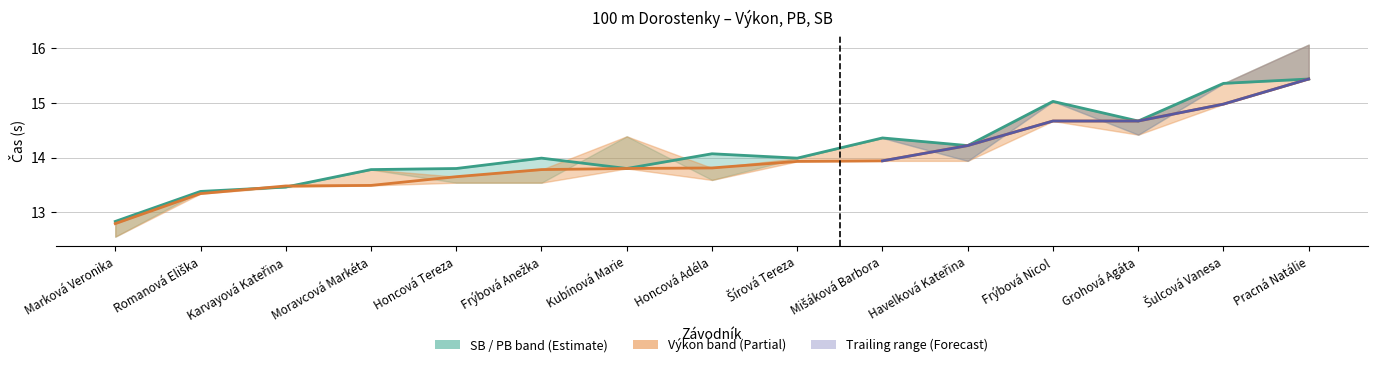

Where is Výkon nearest to the value 14?

Mišáková Barbora